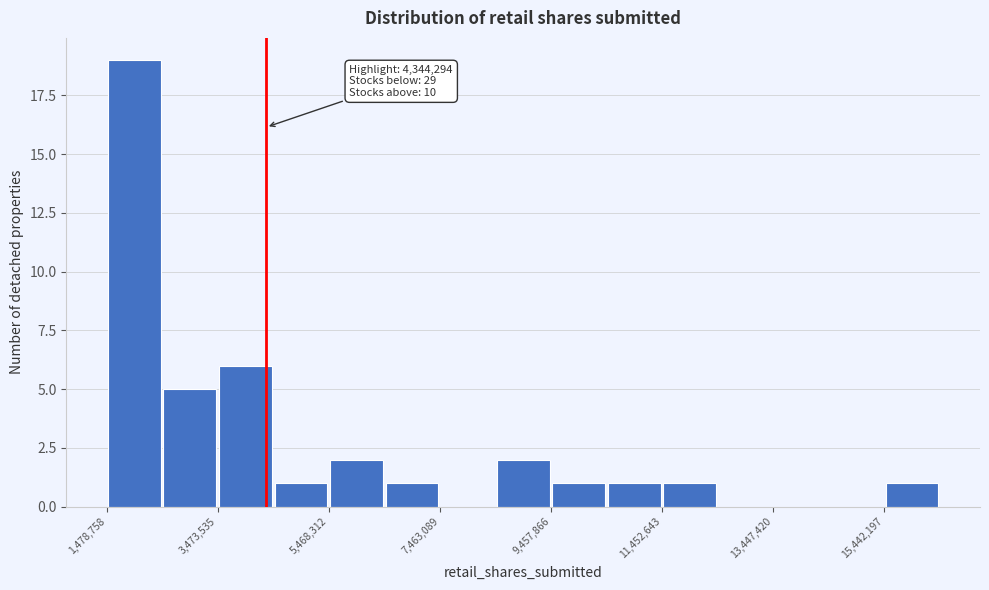

Over which range of the x-axis is the bar tallest?

1400000 to 2400000